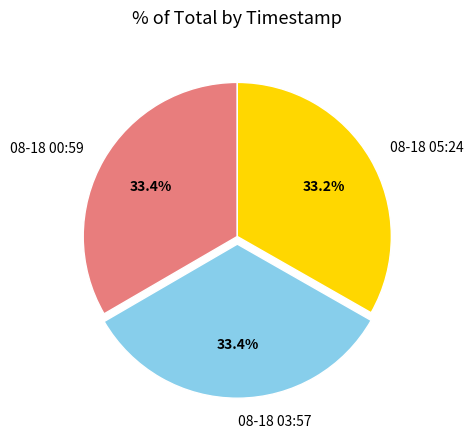

How many slices are in this pie chart?

3